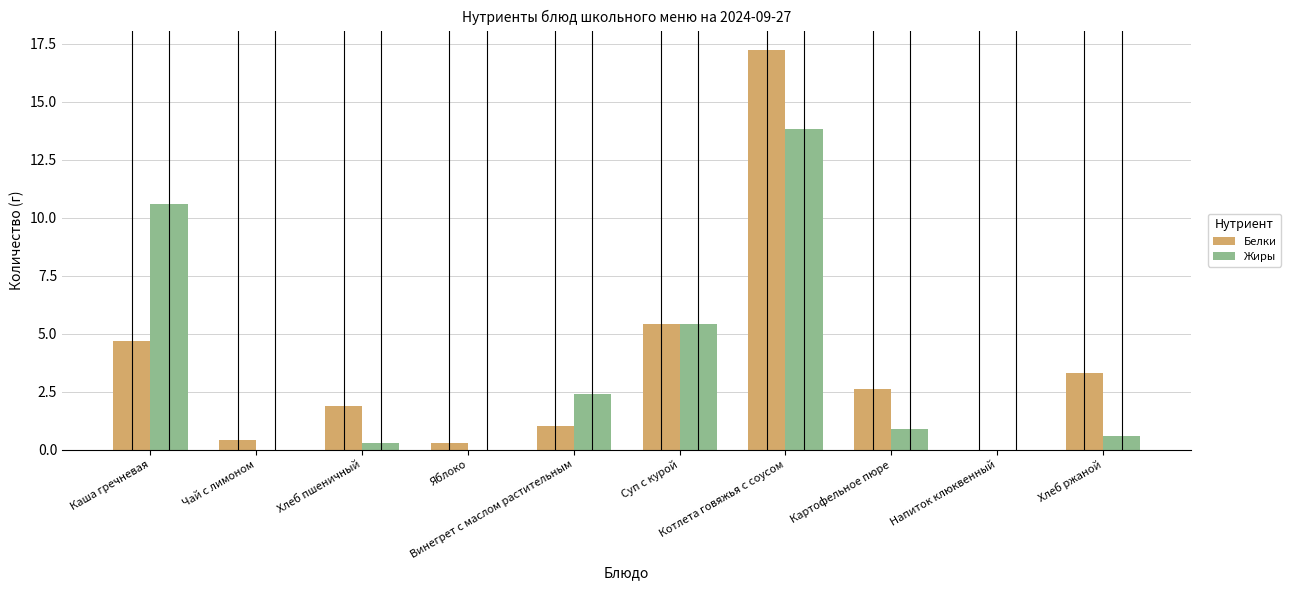

What is the sum of the Жиры values at Суп с курой and Винегрет с маслом растительным?

7.8